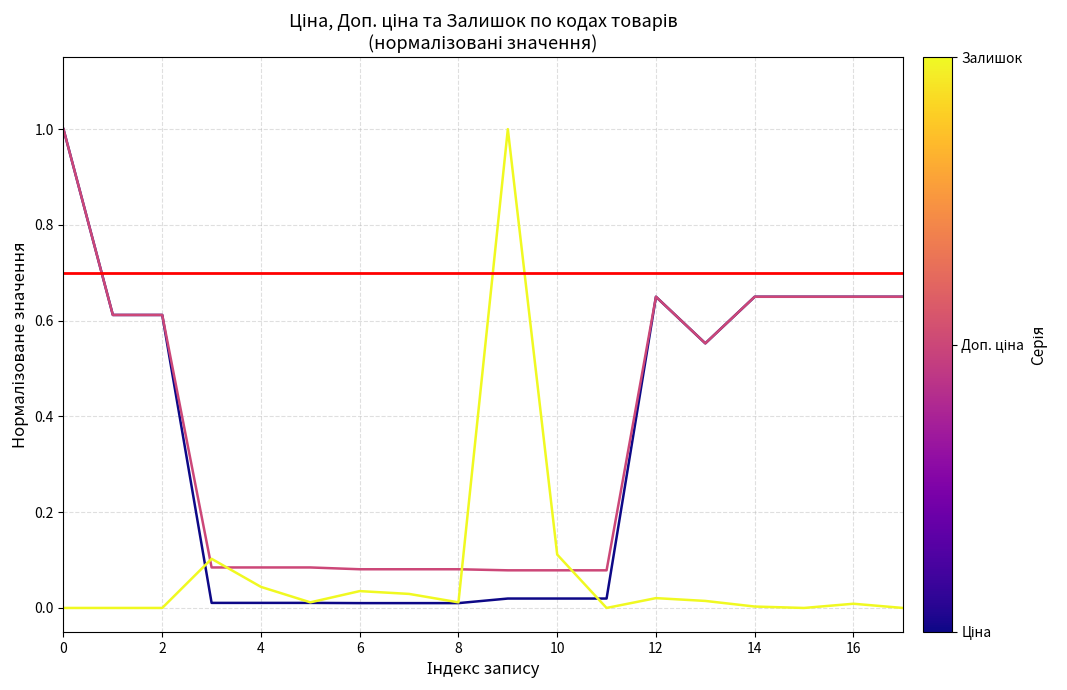

What is the greatest value displayed?

1.0